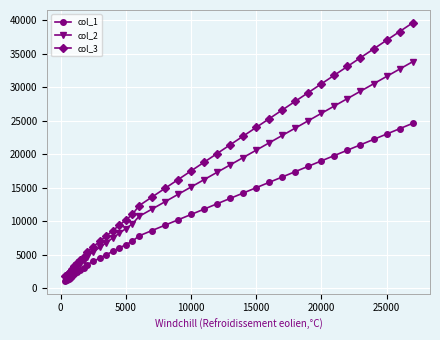

What are all the series names shown in the legend?

col_1, col_2, col_3